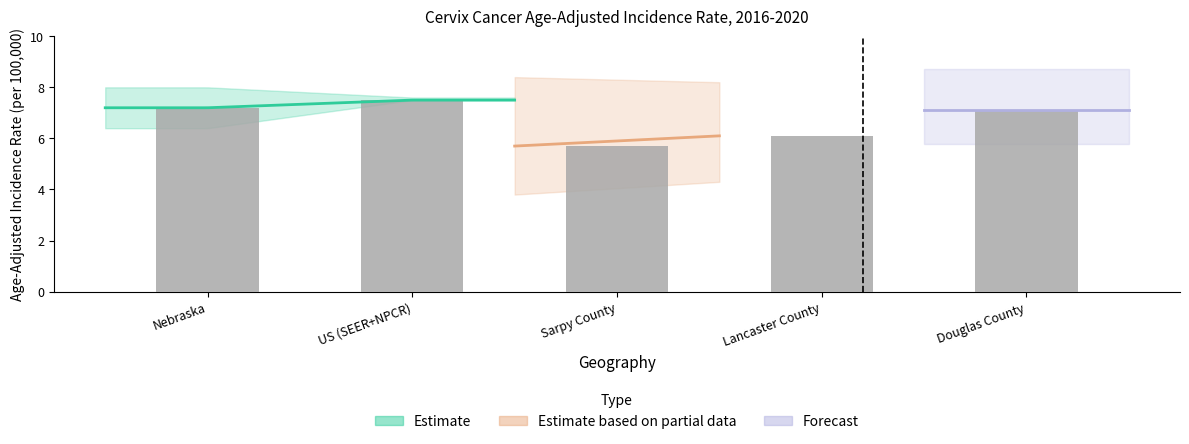

Does the chart contain stacked bars?

No